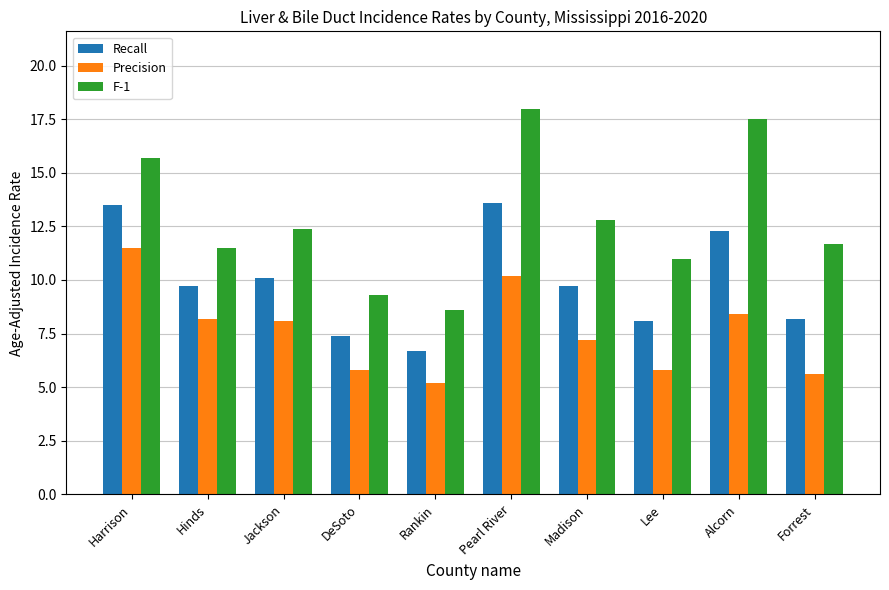

At which label is F-1 closest to 13?

Madison